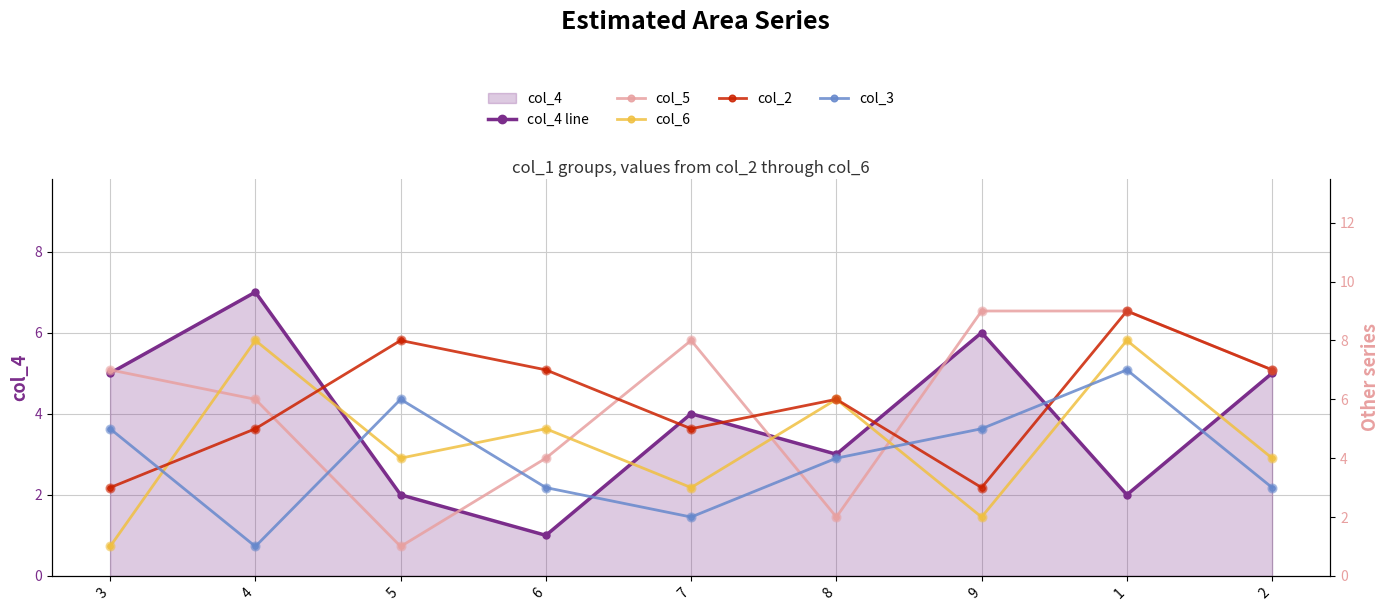

Which series has the largest Y range (max minus min)?

col_5